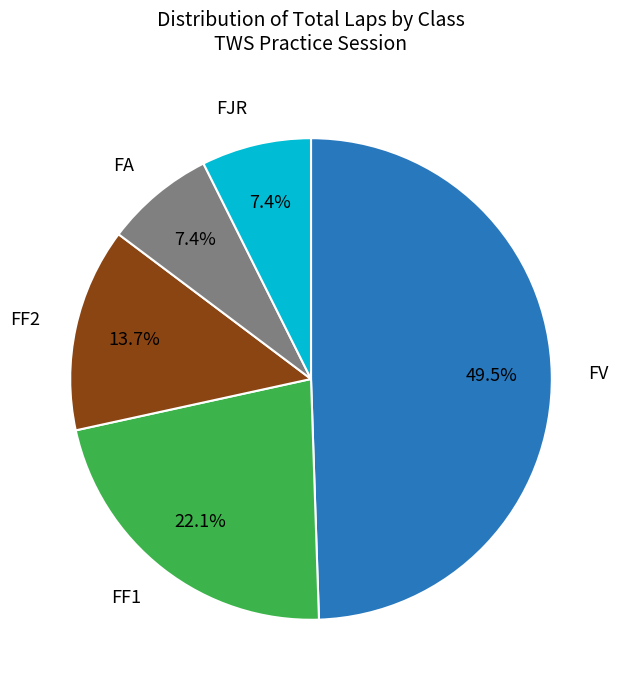

To the nearest percent, what is the difference between the largest and smallest slice percentages?

42%